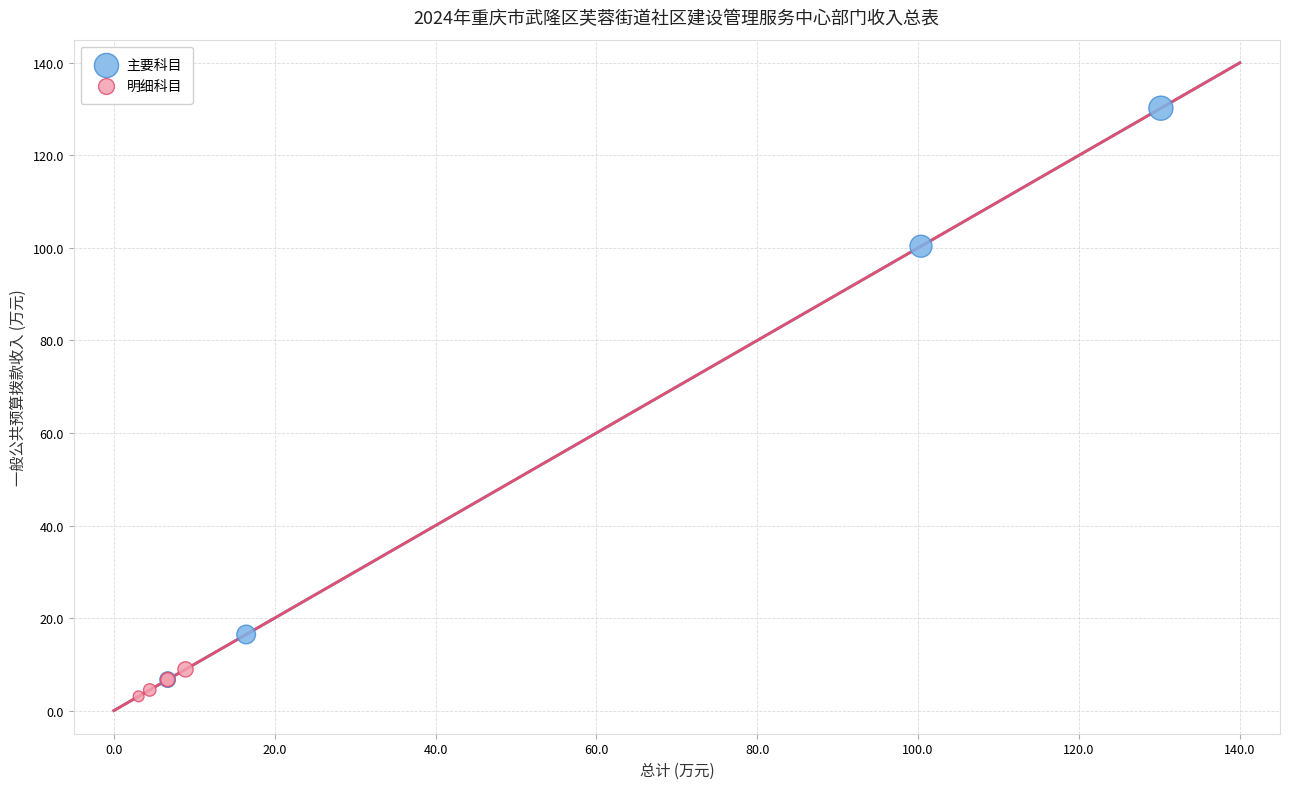

Which series has the largest Y range (max minus min)?

主要科目